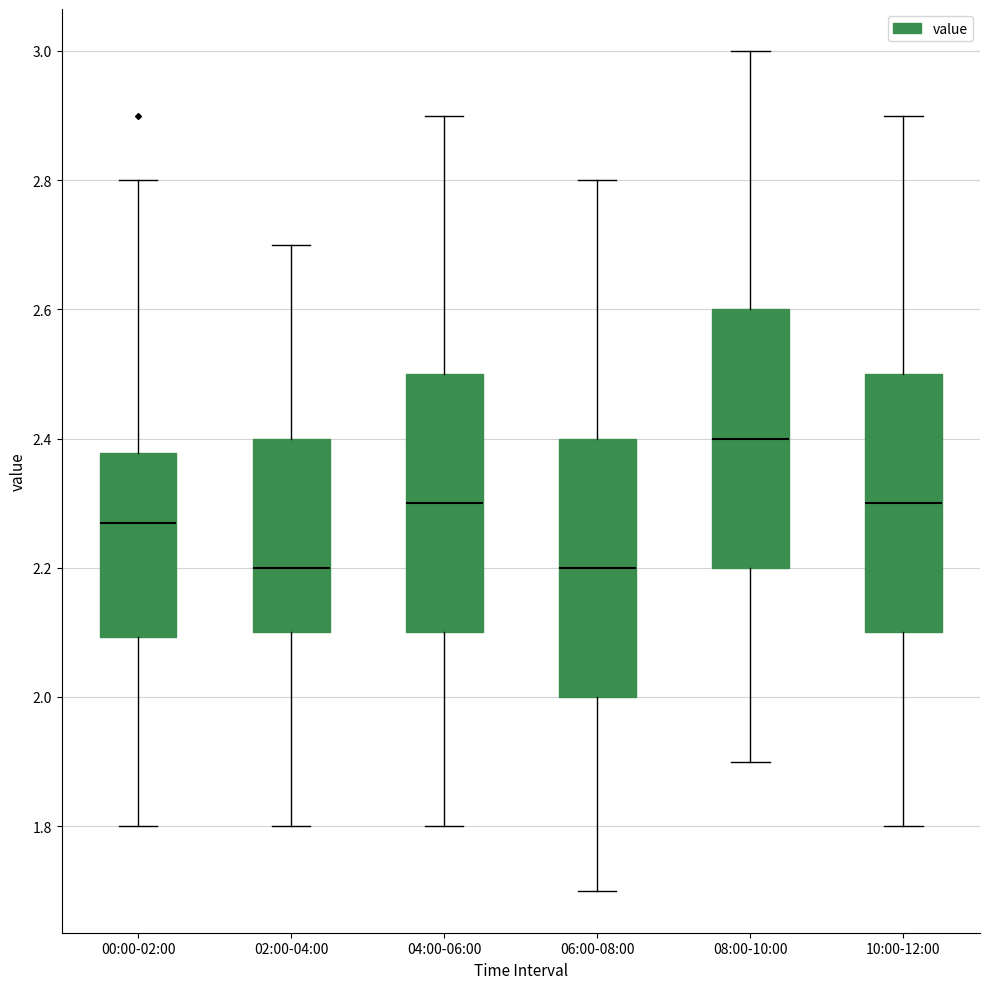

Reading left to right, transcribe this box plot: for each box, give where its median line is, the range the box spans, and where its two whiskers end, as read against the y-axis. The values are not printed on the chart, so give them approximately, as read against the axis.

00:00-02:00: median 2.28, box 2.10 to 2.38, whiskers 1.80 to 2.80
02:00-04:00: median 2.20, box 2.10 to 2.40, whiskers 1.80 to 2.70
04:00-06:00: median 2.30, box 2.10 to 2.50, whiskers 1.80 to 2.90
06:00-08:00: median 2.20, box 2.00 to 2.40, whiskers 1.70 to 2.80
08:00-10:00: median 2.40, box 2.20 to 2.60, whiskers 1.90 to 3.00
10:00-12:00: median 2.30, box 2.10 to 2.50, whiskers 1.80 to 2.90